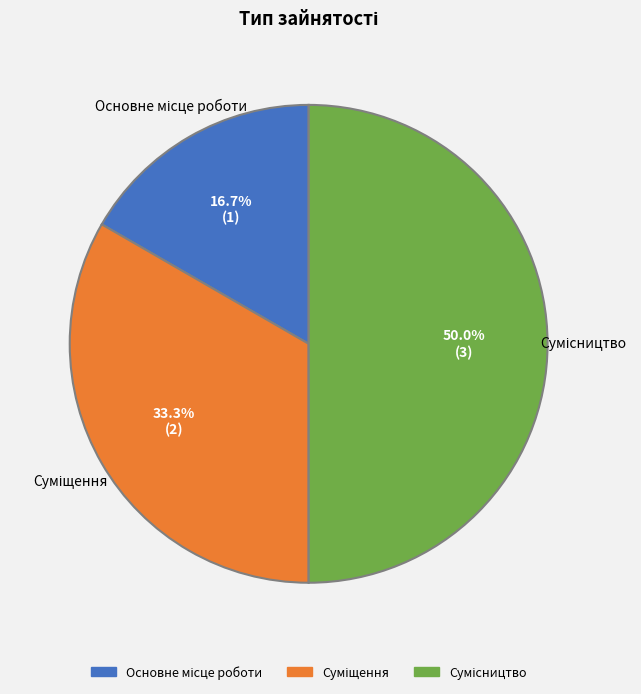

What percentage is the Основне місце роботи slice, to the nearest percent?

17%